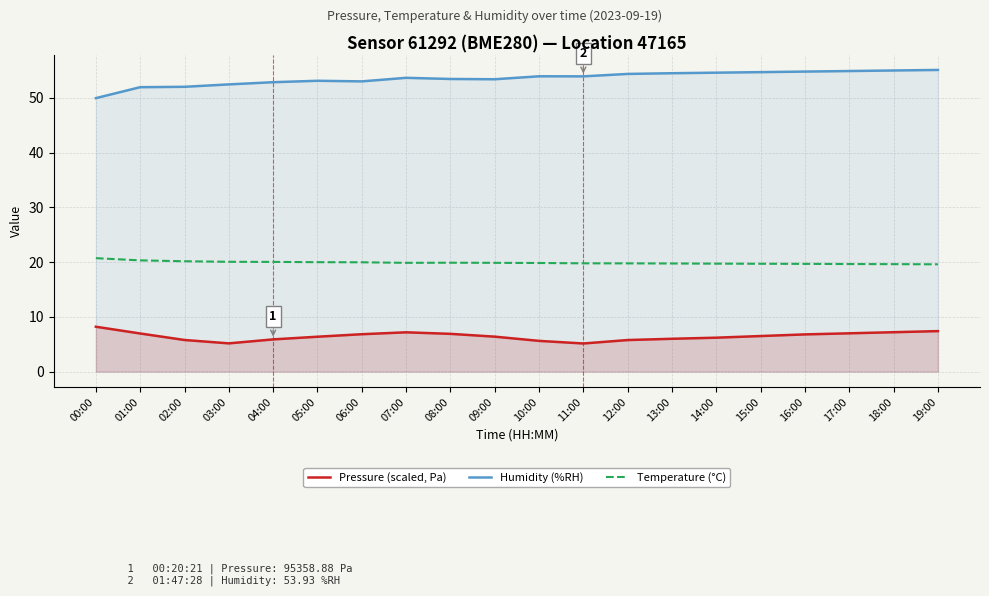

What is the label of the 12th point from the right?

08:00